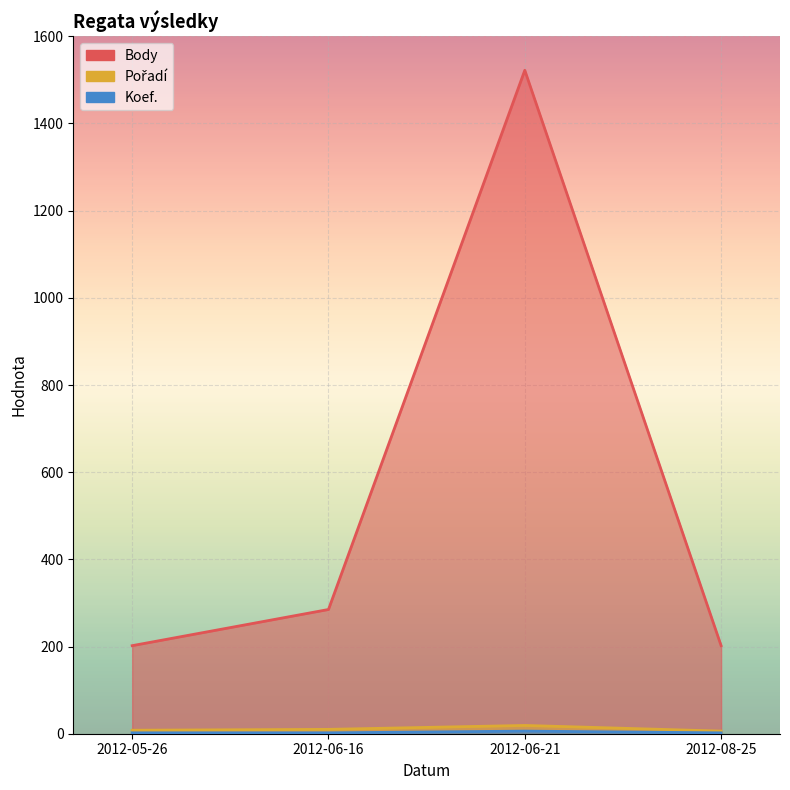

How many Koef. values are between 2 and 6?

4